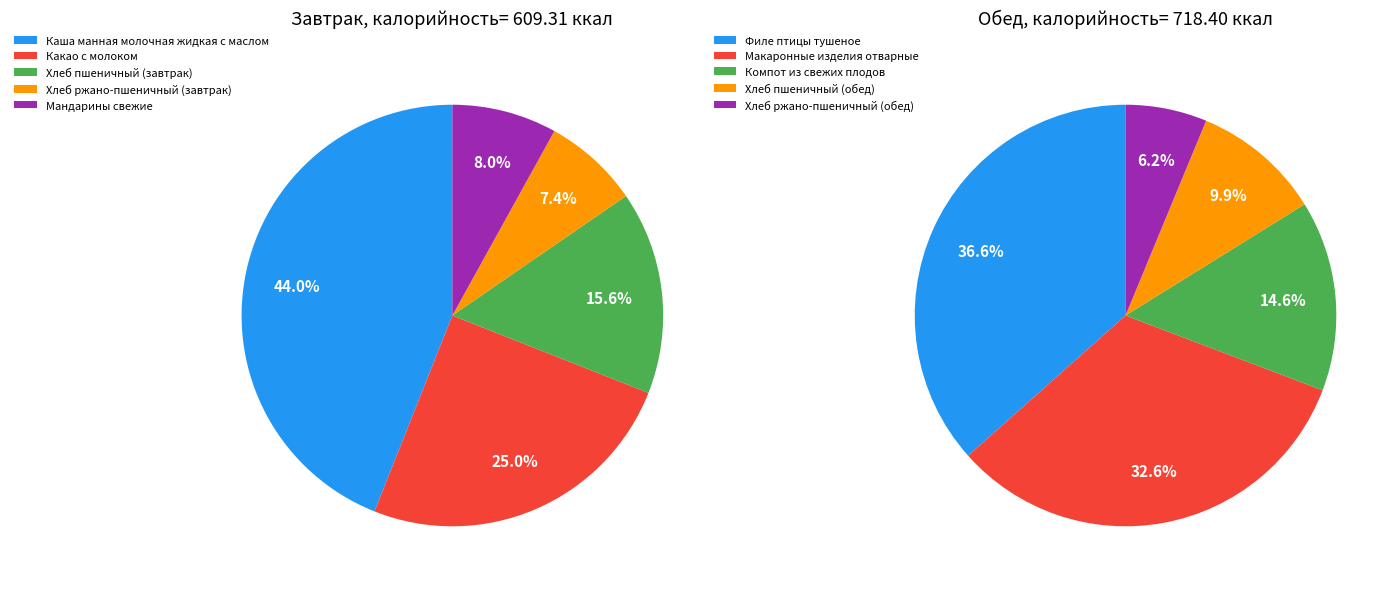

Which slice is the largest?

Каша манная молочная жидкая с маслом